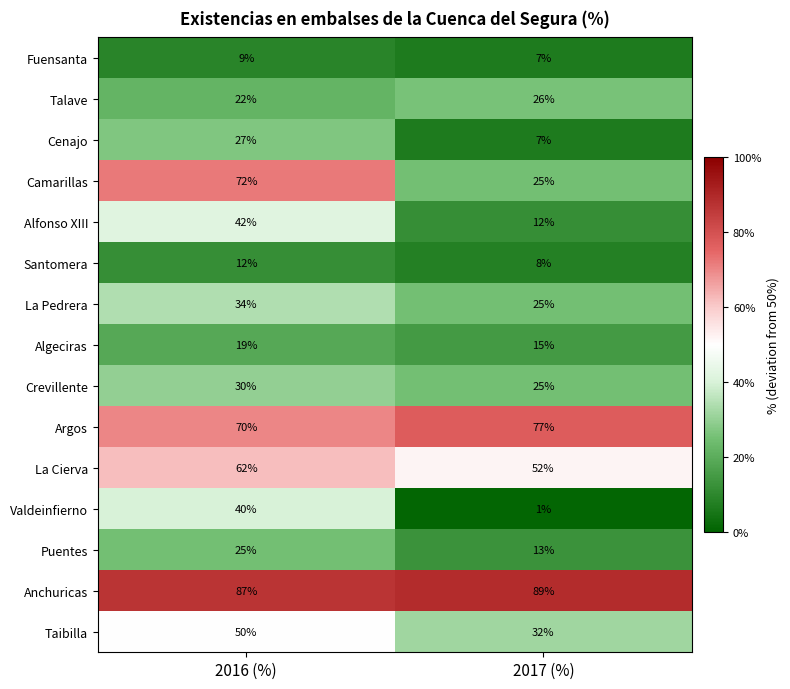

What is the maximum value shown in the chart?

89